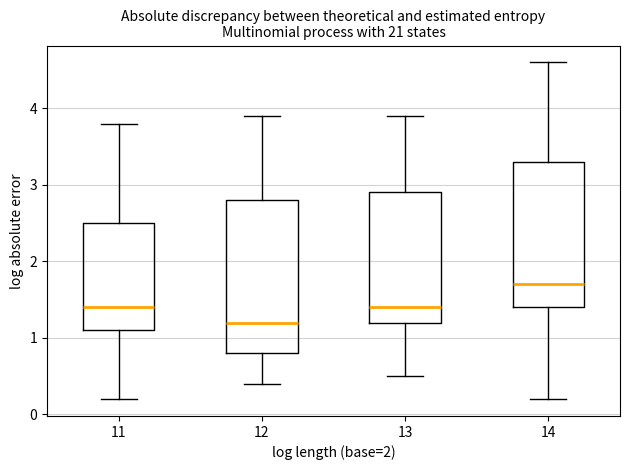

Reading left to right, read every box against the y-axis: the position of its median line, the range the box covers, and the ends of its whiskers. The values are not printed on the chart, so give them approximately, as read against the axis.

11: median 1.4, box 1.1 to 2.5, whiskers 0.2 to 3.8
12: median 1.2, box 0.8 to 2.8, whiskers 0.4 to 3.9
13: median 1.4, box 1.2 to 2.9, whiskers 0.5 to 3.9
14: median 1.7, box 1.4 to 3.3, whiskers 0.2 to 4.6